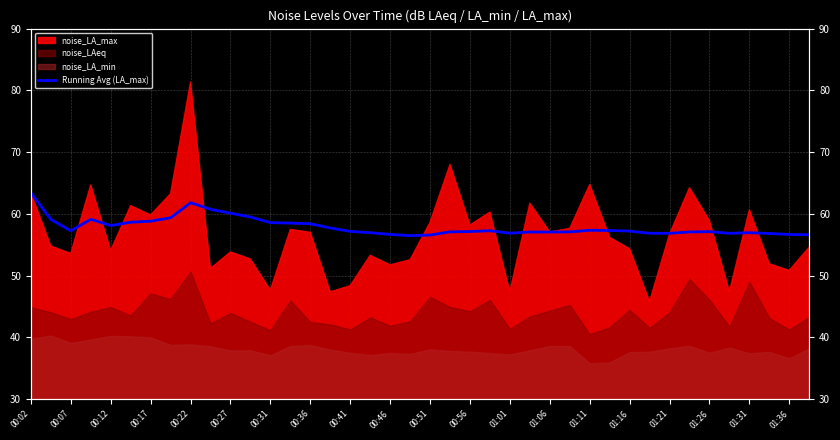

Which has a higher value, 23 or 32?

23